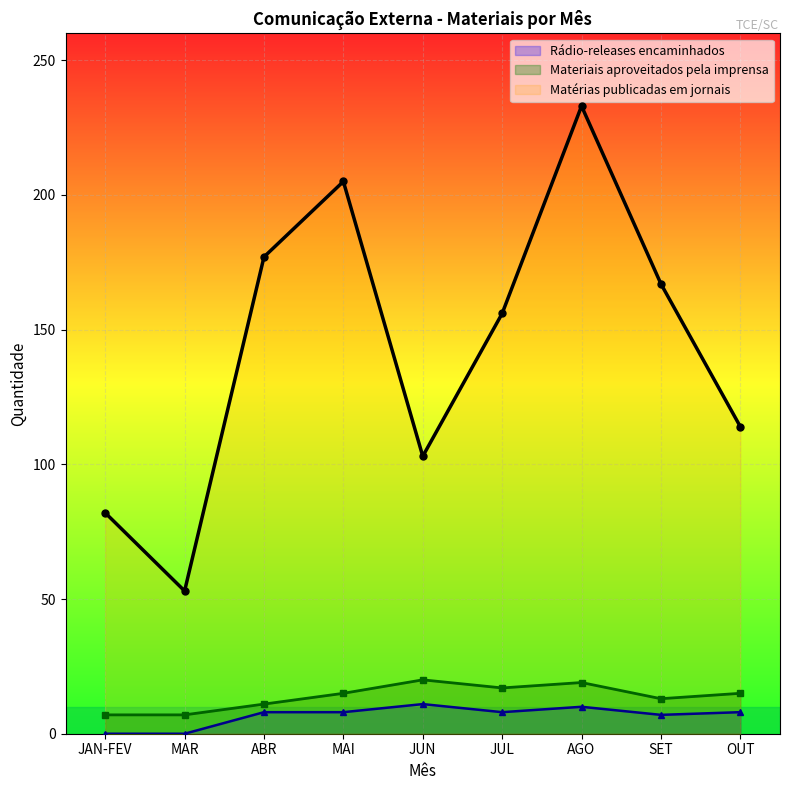

Read the Rádio-releases encaminhados value at AGO.

10